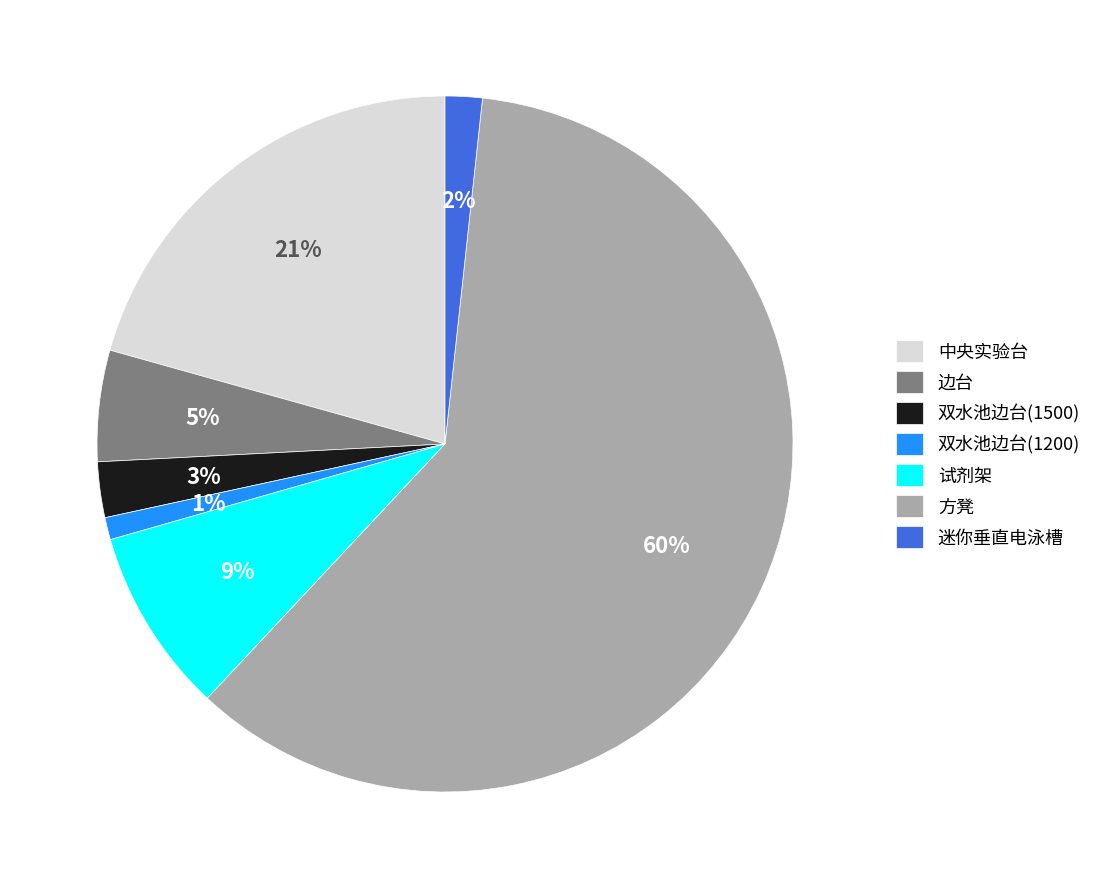

Which slice is the largest?

方凳